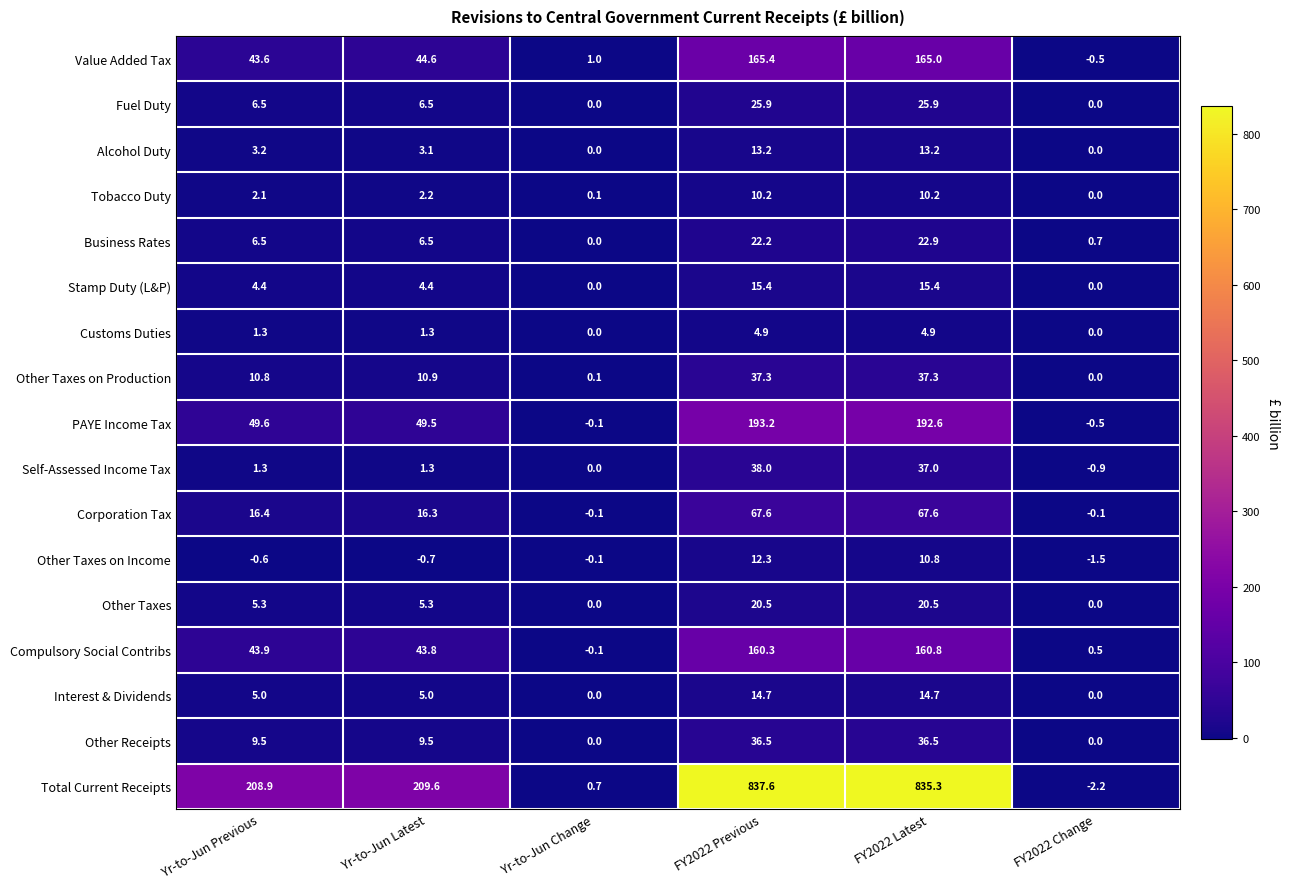

What is the difference between the second highest and second lowest values in the Customs Duties series?

4.9